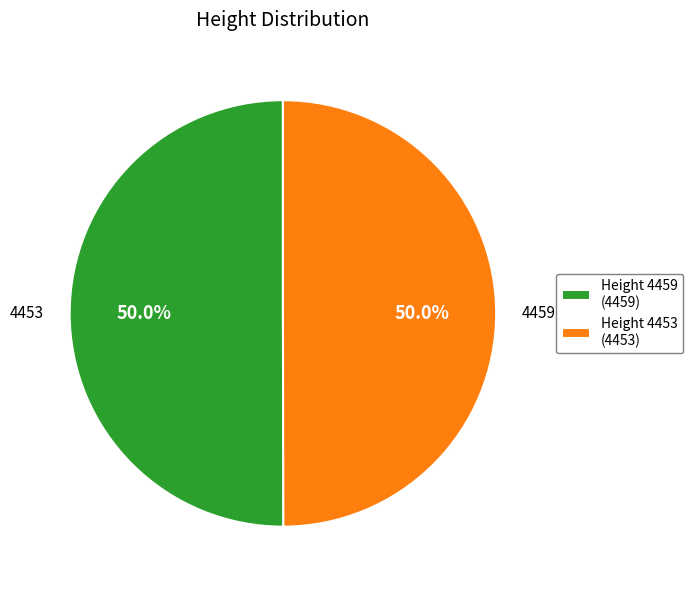

Approximately how many times larger is the value at Height 4453 (4453) compared to Height 4459 (4459)?

1.0